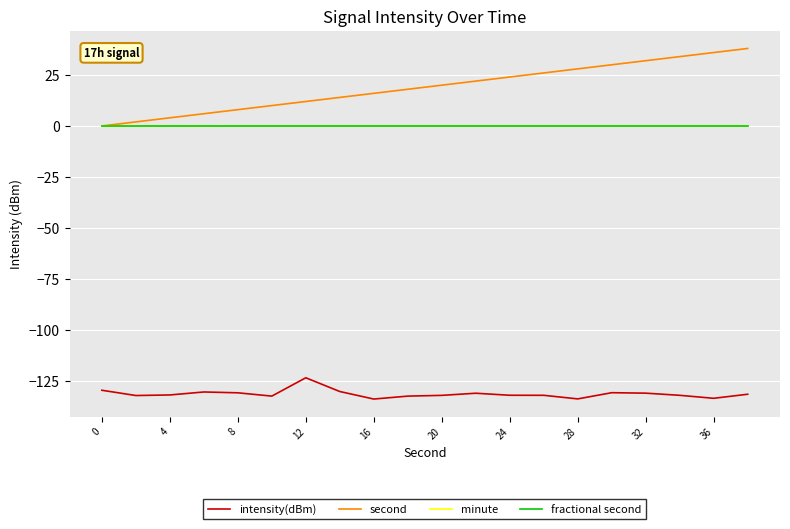

Does the chart have visible grid lines?

Yes